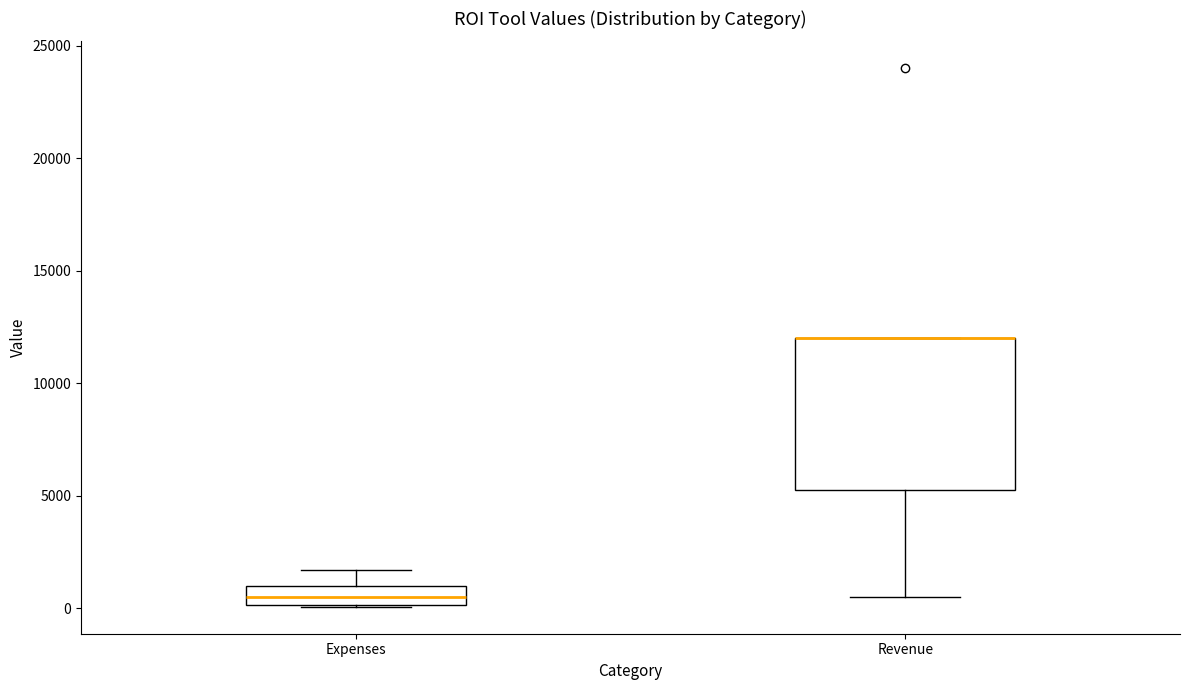

Reading left to right, transcribe this box plot: for each box, give where its median line is, the range the box spans, and where its two whiskers end, as read against the y-axis. The values are not printed on the chart, so give them approximately, as read against the axis.

Expenses: median 500, box 0 to 1000, whiskers 0 to 1500
Revenue: median 12000 (drawn on the box's upper edge), box 5500 to 12000, whiskers 500 to 12000